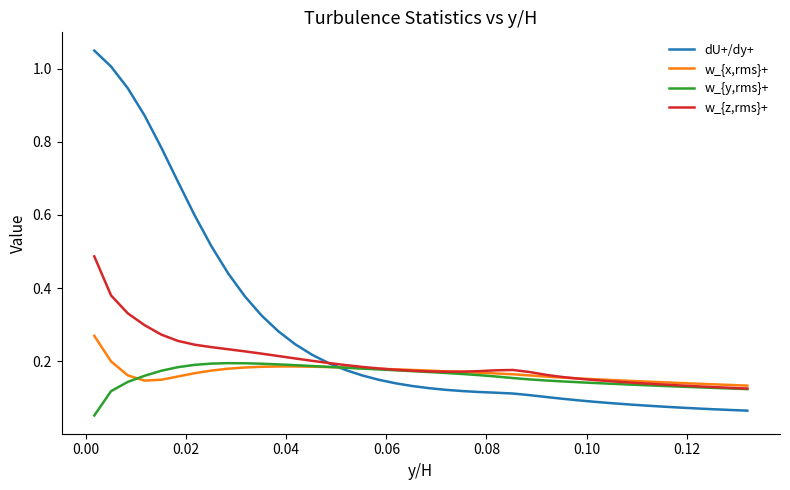

What is the sum of all w_{z,rms}+ values?

7.9